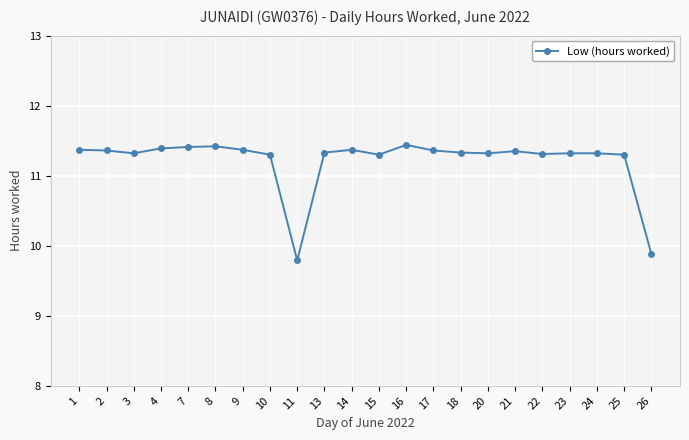

Read the value at 14.

11.4